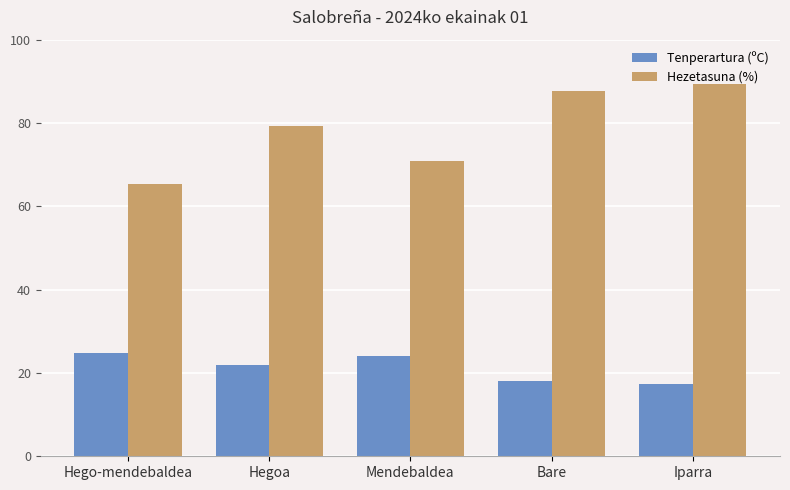

What is the sum of all Tenperartura (ºC) values?

105.9